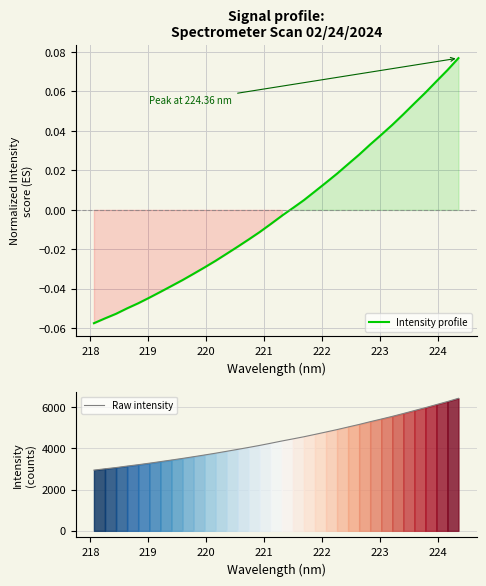

True or false: Raw intensity has more than 1 interior local peaks.

False